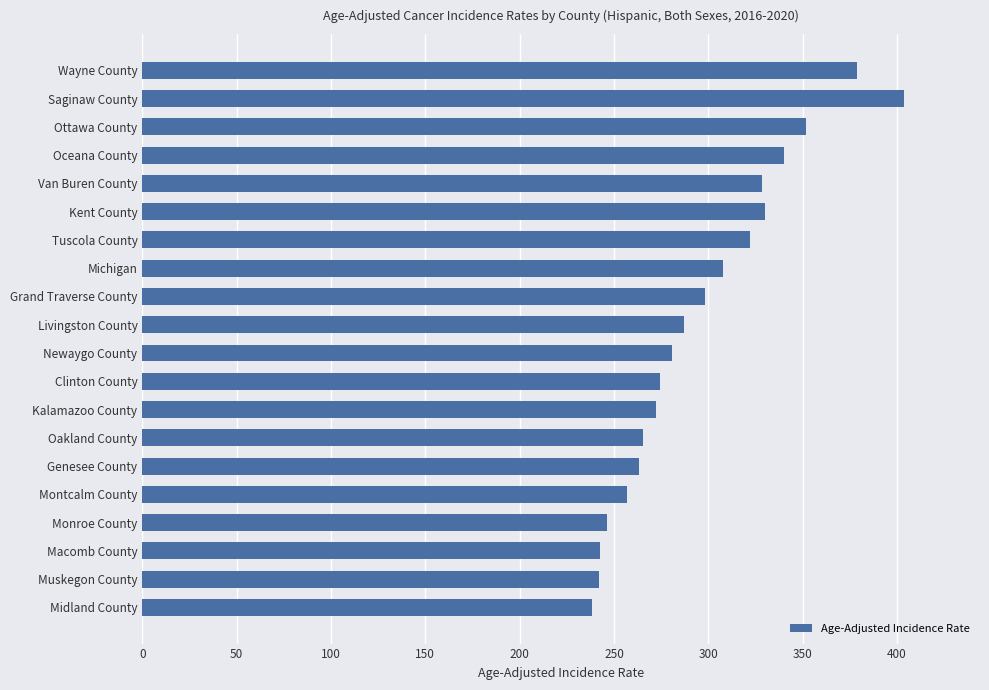

How many values are below 287?

10